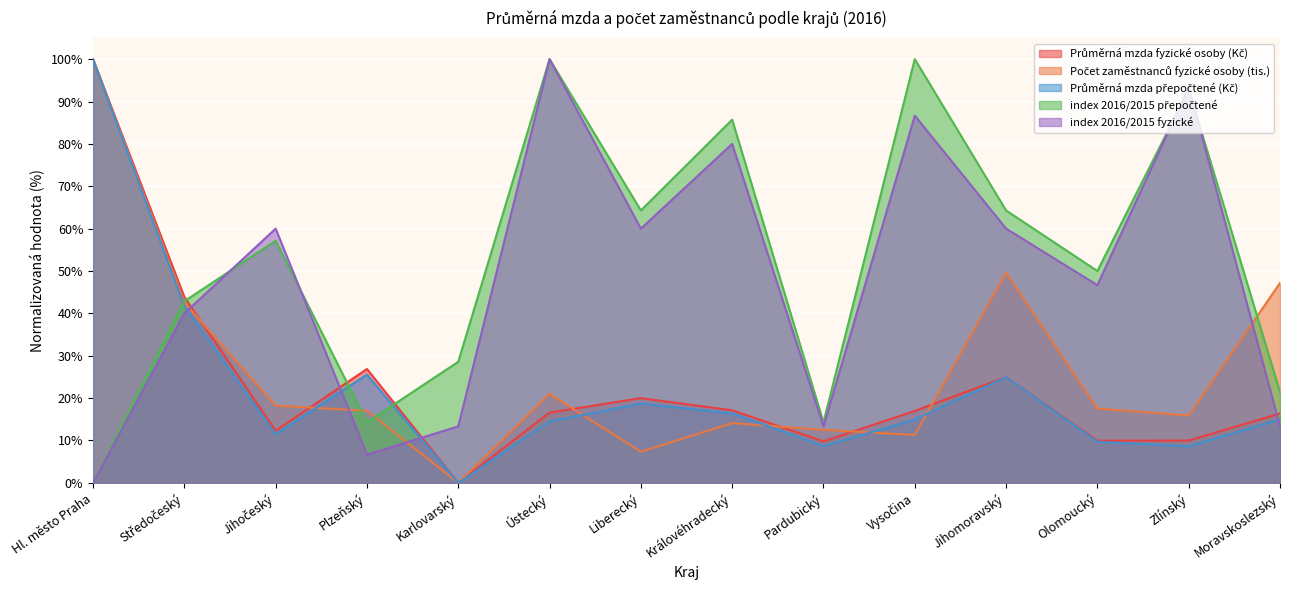

Reading left to right, what are all the values shown in this chart?

Průměrná mzda fyzické osoby (Kč): 100.0	43.9	12.3	26.9	0.0	16.6	20.0	17.1	9.8	17.0	25.0	9.9	10.0	16.4
Počet zaměstnanců fyzické osoby (tis.): 100.0	42.6	18.2	17.0	0.0	21.0	7.3	14.1	12.5	11.3	49.6	17.5	15.9	47.2
Průměrná mzda přepočtené (Kč): 100.0	41.7	11.4	25.5	0.0	14.5	18.7	16.4	8.7	14.9	25.0	9.7	8.6	15.0
index 2016/2015 přepočtené: 0.0	42.9	57.1	14.3	28.6	100.0	64.3	85.7	14.3	100.0	64.3	50.0	92.9	21.4
index 2016/2015 fyzické: 0.0	40.0	60.0	6.7	13.3	100.0	60.0	80.0	13.3	86.7	60.0	46.7	93.3	13.3